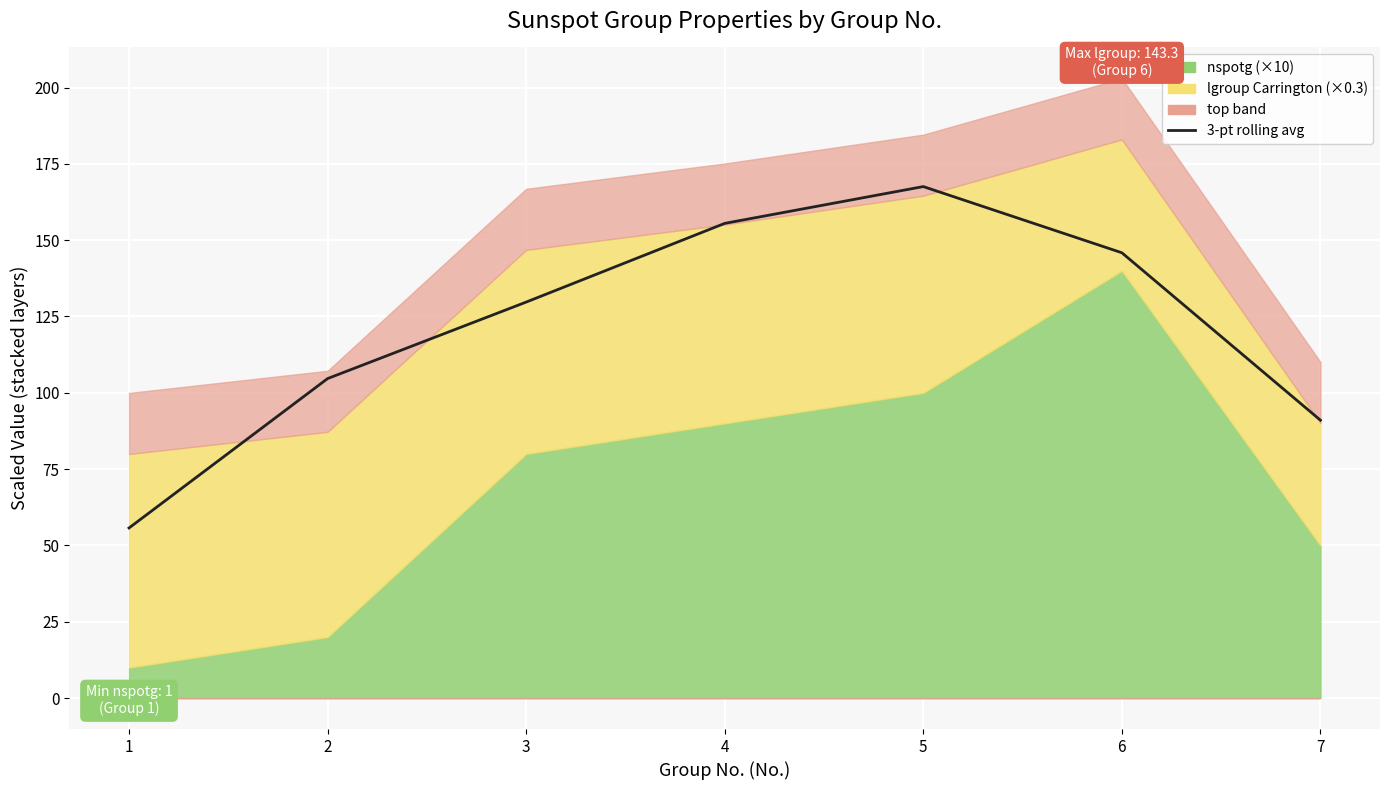

How many lines are shown in the chart?

1